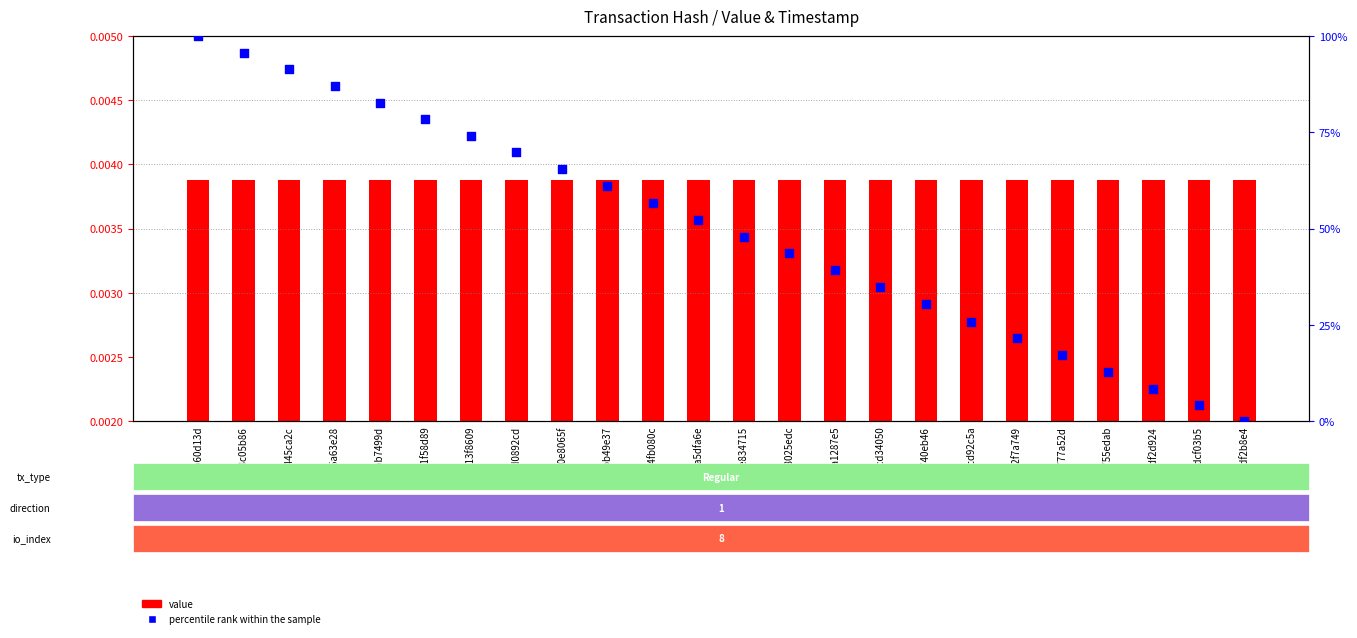

Which series reaches the minimum Y coordinate?

percentile rank within the sample